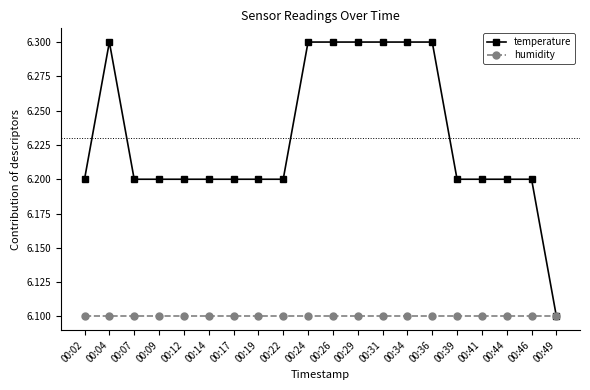

What is the spread (max minus min) of values at 00:09?

0.1